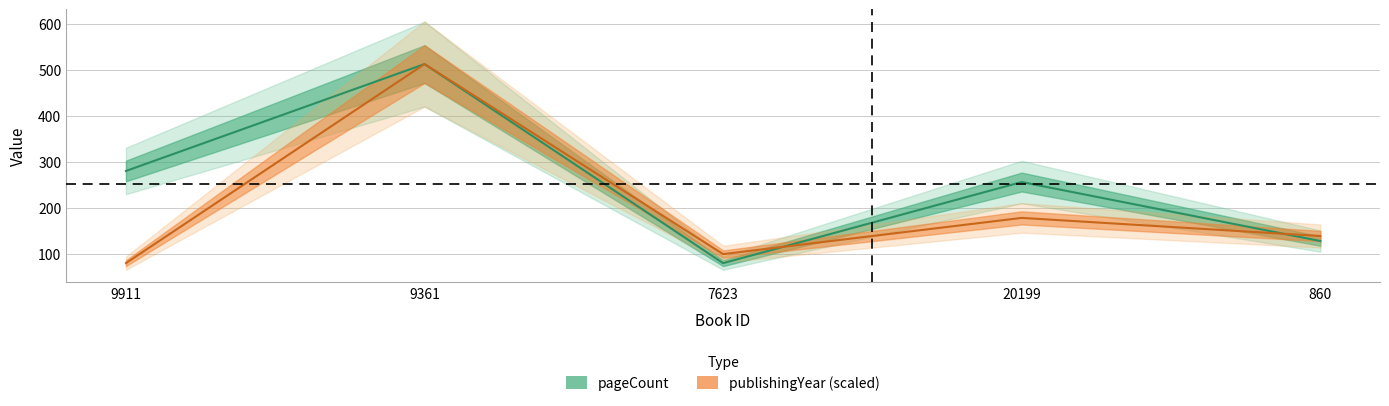

Does the chart have visible grid lines?

Yes